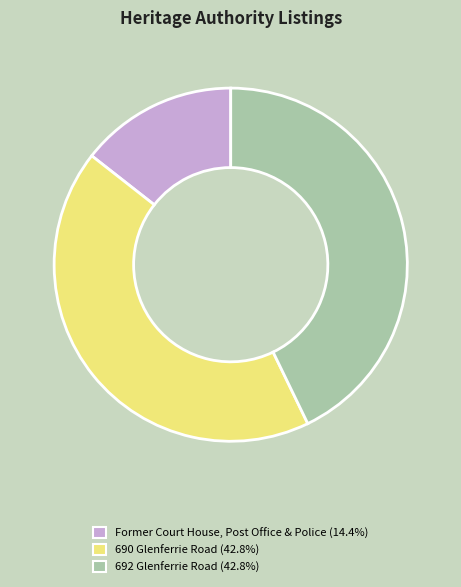

Is there a majority slice in this chart?

No